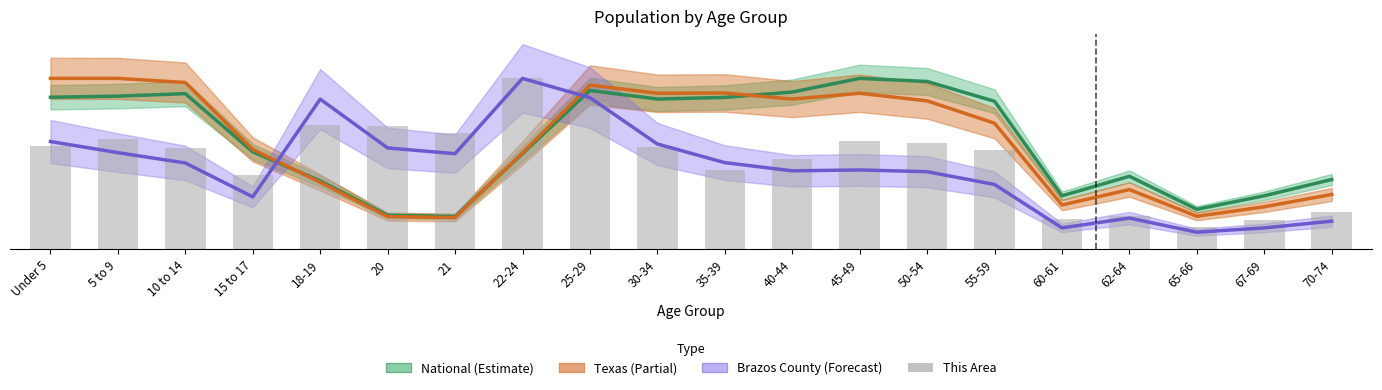

At how many categories does at least one series exceed 0?

20